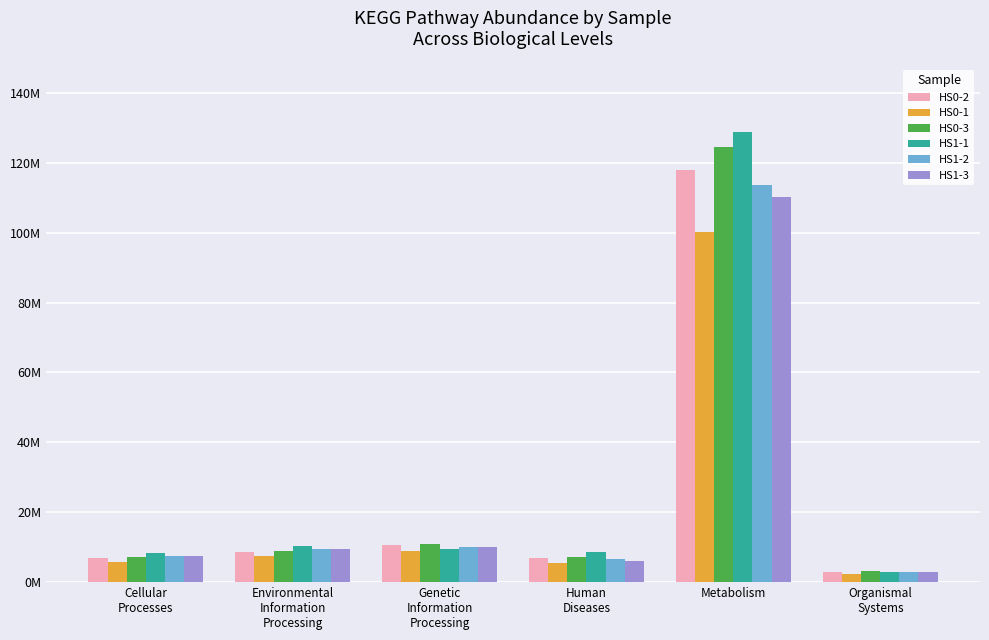

What are all the series names shown in the legend?

HS0-2, HS0-1, HS0-3, HS1-1, HS1-2, HS1-3